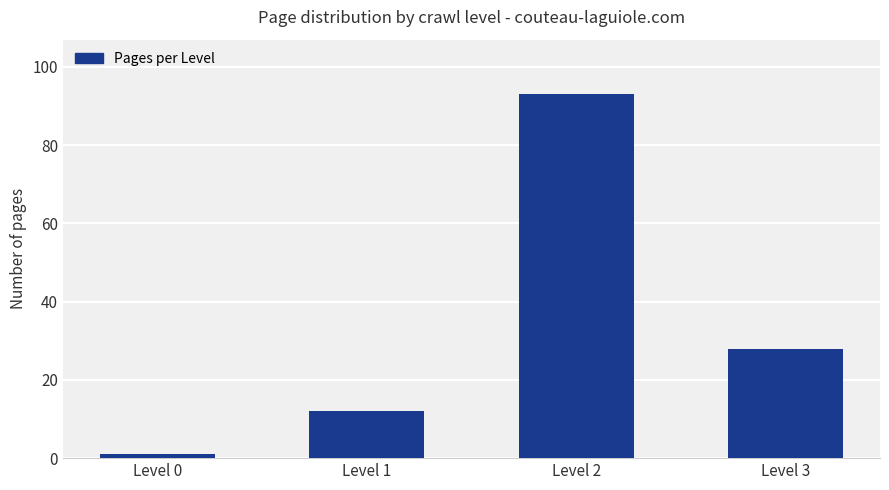

List the labels in order of value, smallest first.

Level 0, Level 1, Level 3, Level 2